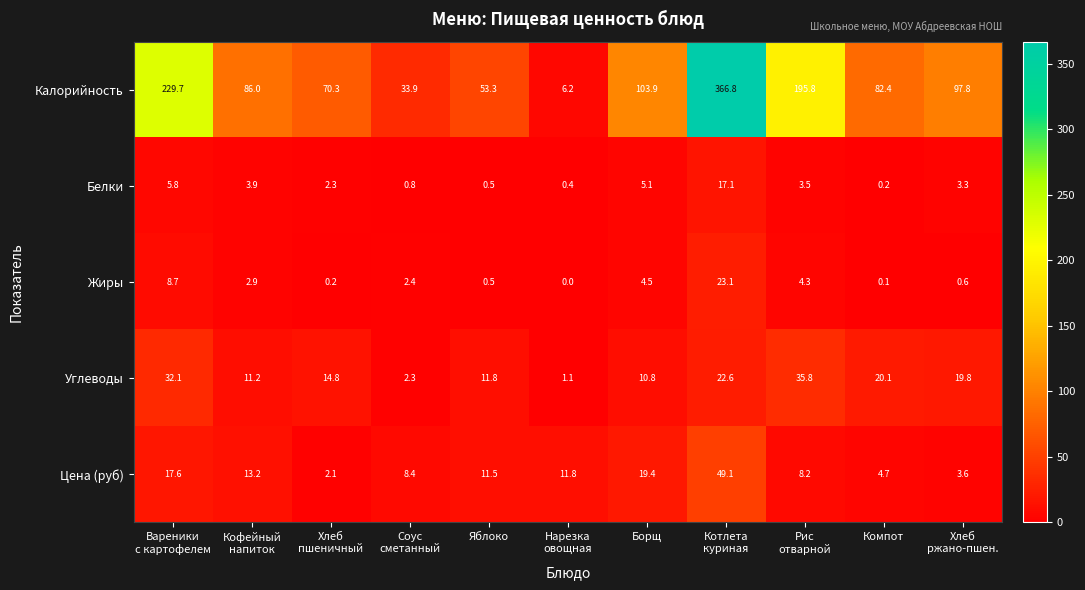

What is the sum of all Жиры values?

47.3